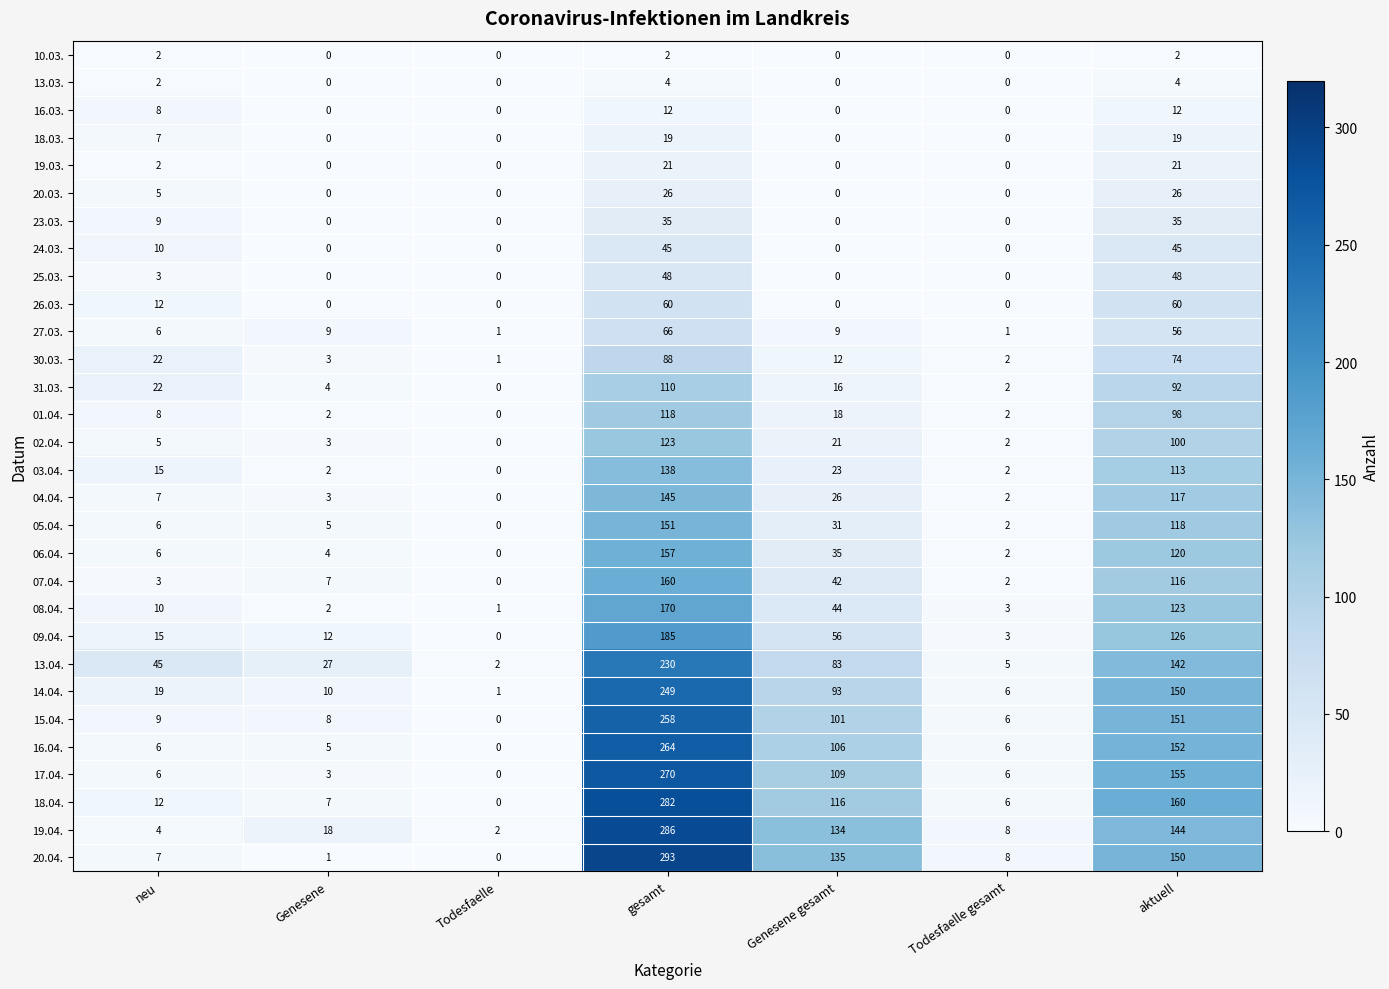

Which series has the largest total across all categories?

19.04.